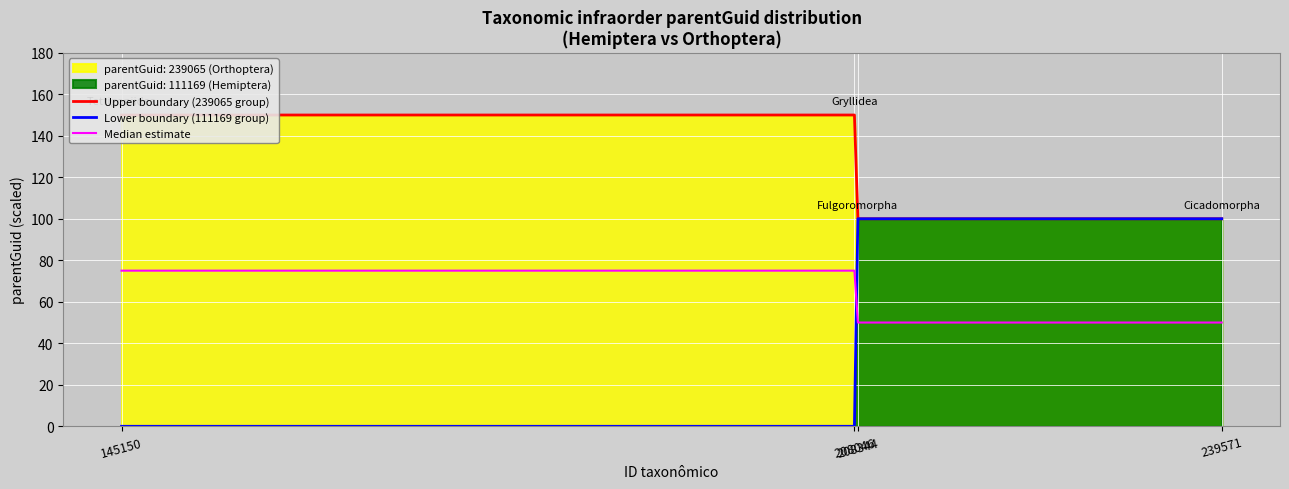

Which series has the largest total across all categories?

Upper boundary (239065 group)